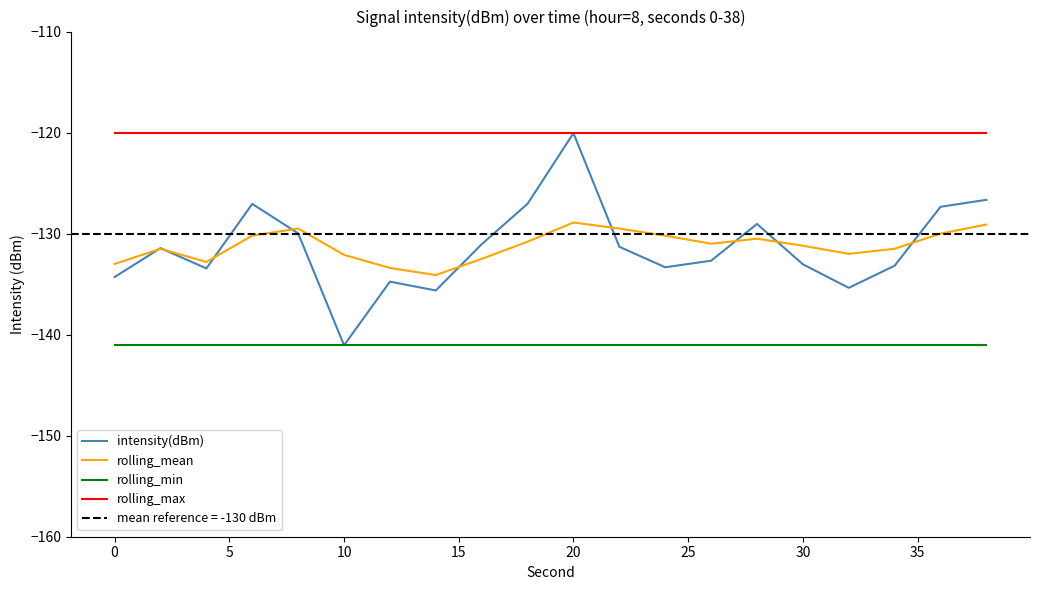

The intensity(dBm) series shows -207.8 at 30. True or false?

False